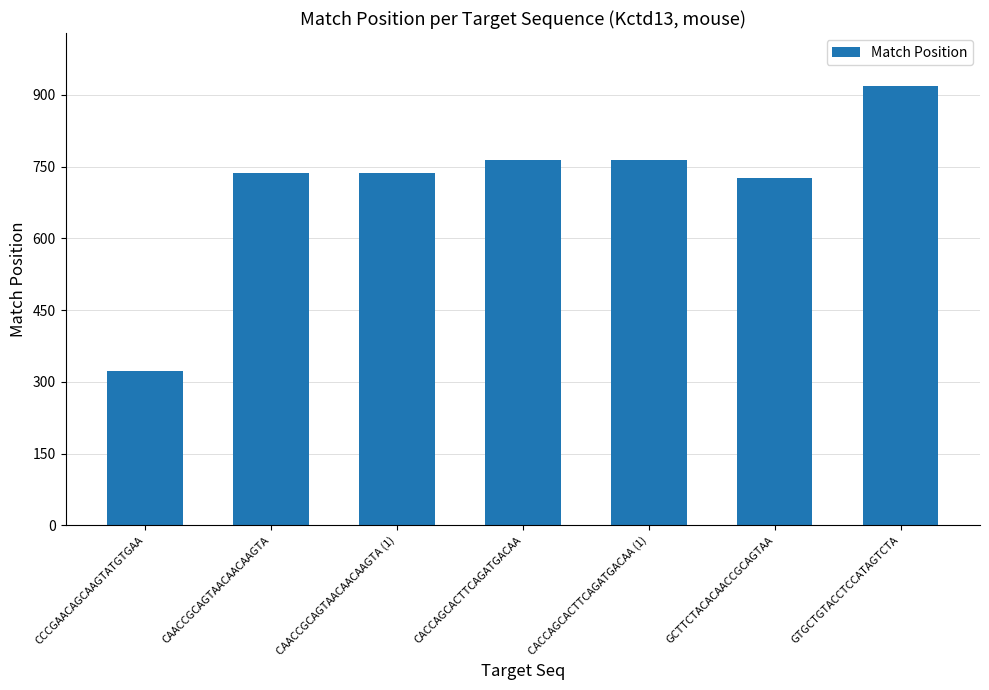

The chart shows a value of 727 at GCTTCTACACAACCGCAGTAA. True or false?

True